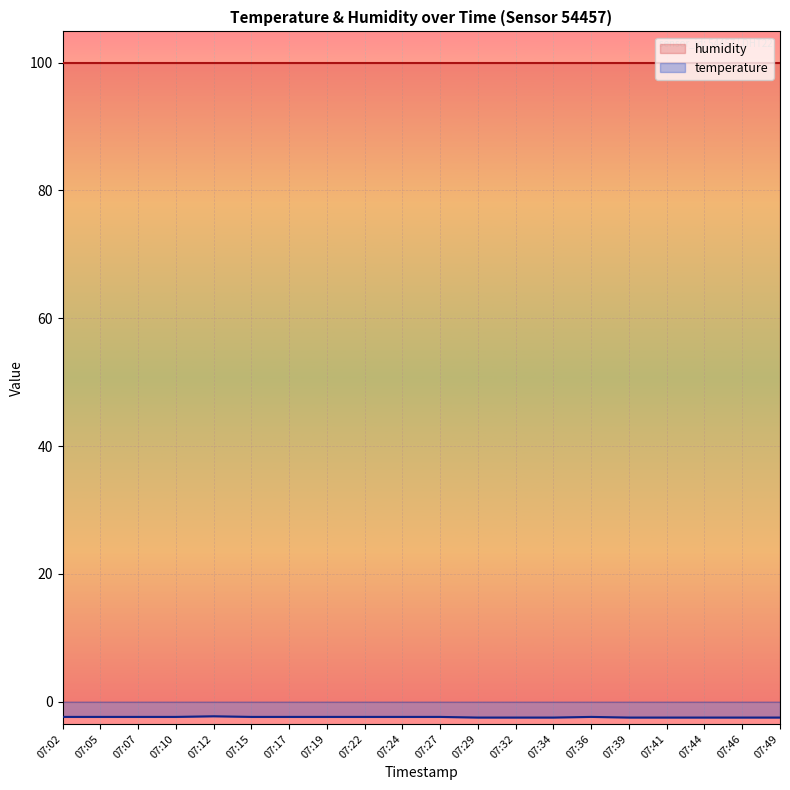

Reading right to left, transcribe all the data shown in this chart.

-2.5	-2.5	-2.5	-2.5	-2.5	-2.4	-2.5	-2.5	-2.5	-2.4	-2.4	-2.4	-2.4	-2.4	-2.4	-2.3	-2.4	-2.4	-2.4	-2.4